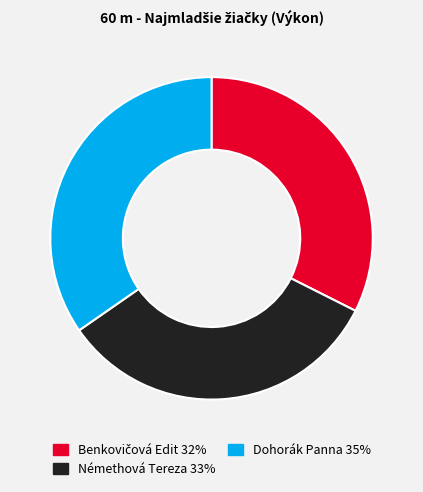

Between Némethová Tereza 33% and Dohorák Panna 35%, which is larger?

Dohorák Panna 35%